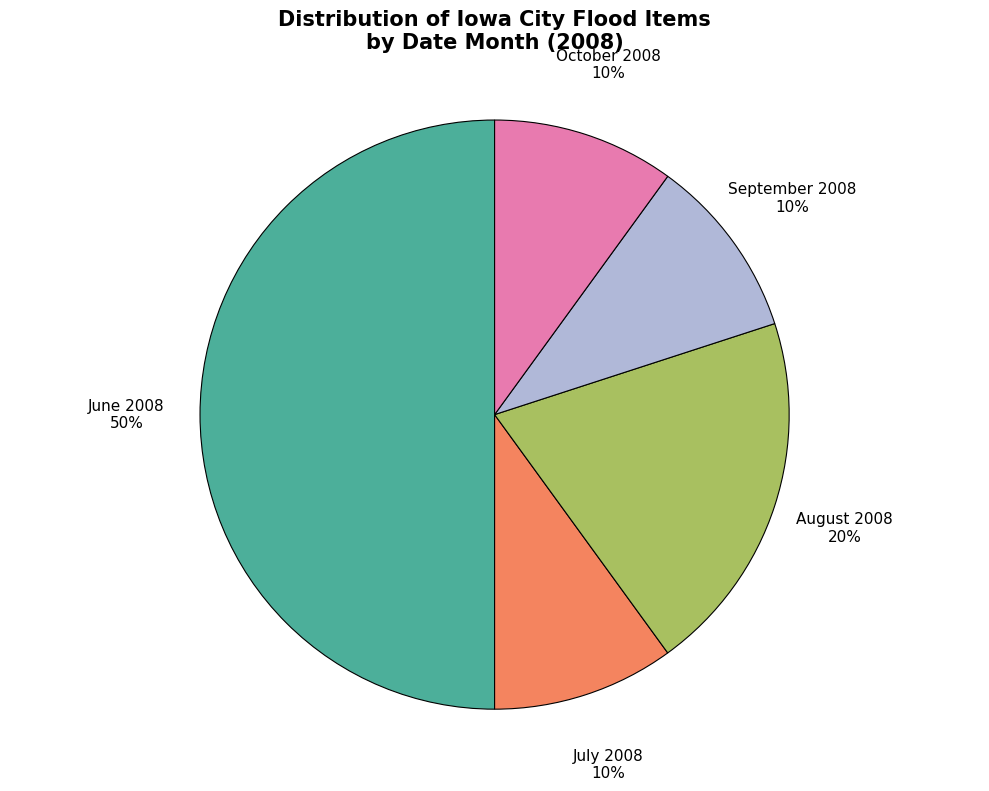

How many segments does this pie chart have?

5